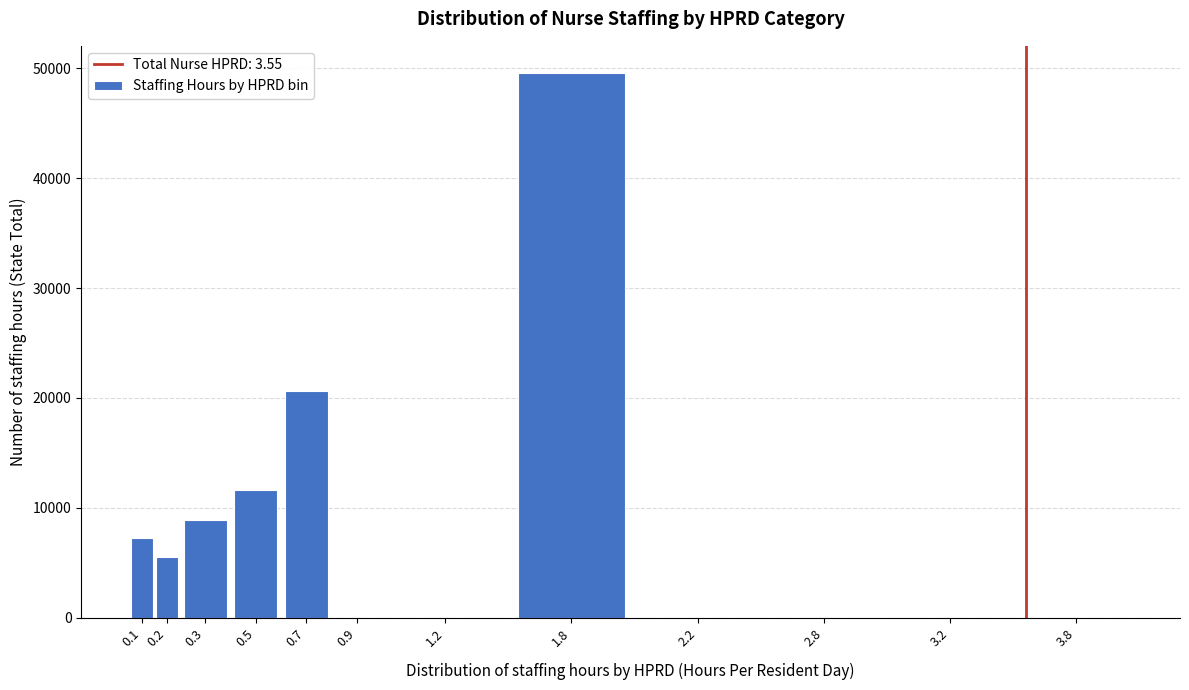

Reading right to left, transcribe all the data shown in this chart.

3.8=0.0	3.2=0.0	2.8=0.0	2.2=0.0	1.8=49577.5	1.2=0.0	0.9=0.0	0.7=20595.9	0.5=11667.9	0.3=8850.1	0.2=5519.3	0.1=7226.1